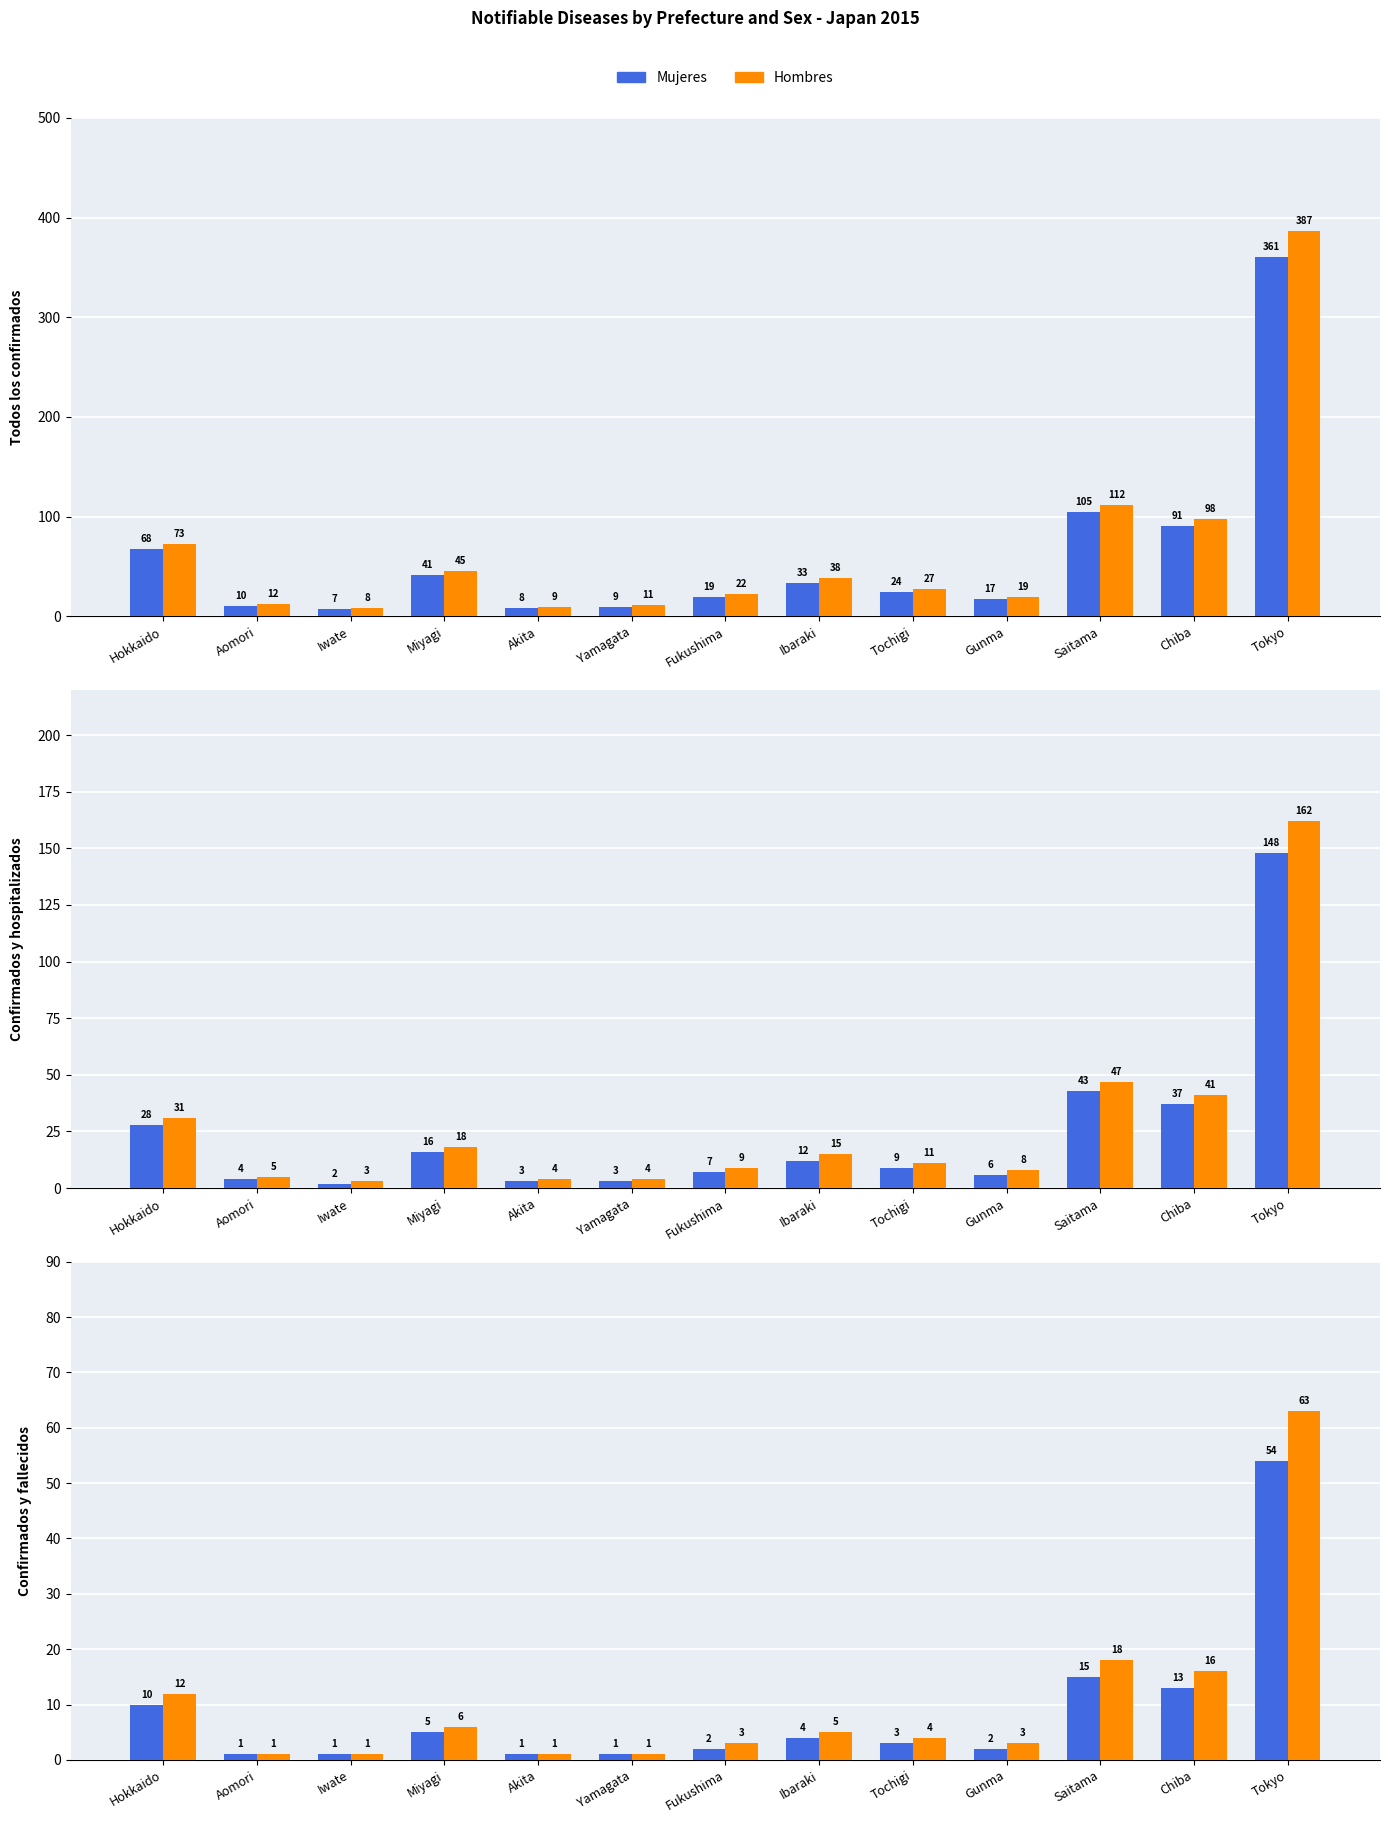

The value of Hombres at Fukushima is 5. True or false?

False